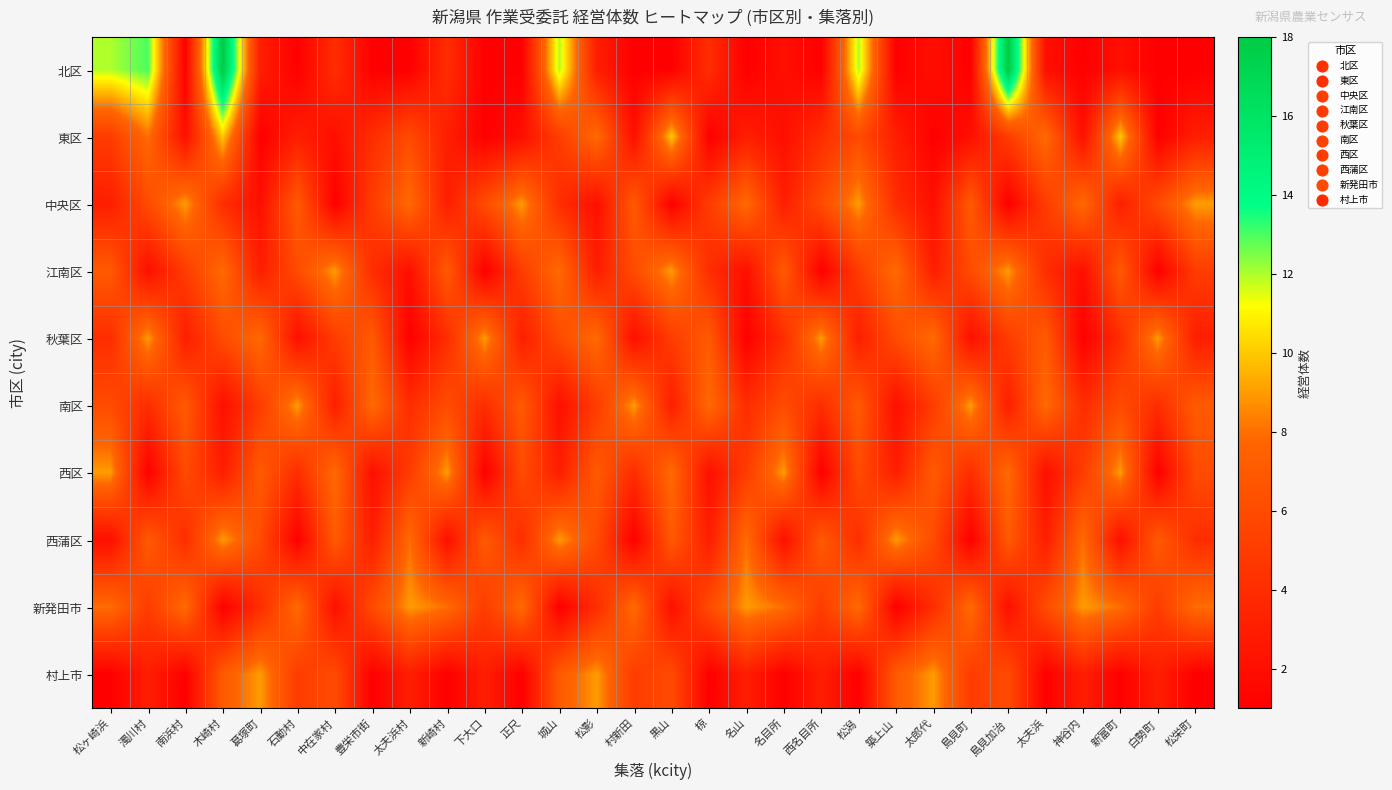

Reading left to right, extract all data points from this chart.

北区: 松ヶ崎浜=12	濁川村=13	南浜村=1	木崎村=18	葛塚町=3	石動村=1	中在家村=4	豊栄市街=1	太夫浜村=1	新崎村=4	下大口=1	正尺=1	城山=12	松影=3	村新田=1	黒山=1	椋=4	名山=1	名目所=2	西名目所=1	松潟=12	築上山=1	太郎代=2	島見町=1	島見加治=18	太夫浜=2	神谷内=1	新富町=2	白勢町=1	松栄町=1
東区: 松ヶ崎浜=5	濁川村=8	南浜村=2	木崎村=10	葛塚町=1	石動村=3	中在家村=2	豊栄市街=4	太夫浜村=6	新崎村=3	下大口=1	正尺=2	城山=5	松影=8	村新田=2	黒山=10	椋=1	名山=3	名目所=2	西名目所=4	松潟=6	築上山=3	太郎代=1	島見町=2	島見加治=5	太夫浜=8	神谷内=2	新富町=10	白勢町=1	松栄町=3
中央区: 松ヶ崎浜=3	濁川村=6	南浜村=9	木崎村=4	葛塚町=2	石動村=7	中在家村=1	豊栄市街=5	太夫浜村=8	新崎村=3	下大口=6	正尺=9	城山=4	松影=2	村新田=7	黒山=1	椋=5	名山=8	名目所=3	西名目所=6	松潟=9	築上山=4	太郎代=2	島見町=7	島見加治=1	太夫浜=5	神谷内=8	新富町=3	白勢町=6	松栄町=9
江南区: 松ヶ崎浜=7	濁川村=2	南浜村=5	木崎村=8	葛塚町=3	石動村=6	中在家村=9	豊栄市街=4	太夫浜村=2	新崎村=7	下大口=1	正尺=5	城山=8	松影=3	村新田=6	黒山=9	椋=4	名山=2	名目所=7	西名目所=1	松潟=5	築上山=8	太郎代=3	島見町=6	島見加治=9	太夫浜=4	神谷内=2	新富町=7	白勢町=1	松栄町=5
秋葉区: 松ヶ崎浜=4	濁川村=9	南浜村=3	木崎村=6	葛塚町=8	石動村=2	中在家村=5	豊栄市街=7	太夫浜村=1	新崎村=4	下大口=9	正尺=3	城山=6	松影=8	村新田=2	黒山=5	椋=7	名山=1	名目所=4	西名目所=9	松潟=3	築上山=6	太郎代=8	島見町=2	島見加治=5	太夫浜=7	神谷内=1	新富町=4	白勢町=9	松栄町=3
南区: 松ヶ崎浜=6	濁川村=4	南浜村=7	木崎村=2	葛塚町=5	石動村=9	中在家村=3	豊栄市街=8	太夫浜村=4	新崎村=6	下大口=4	正尺=7	城山=2	松影=5	村新田=9	黒山=3	椋=8	名山=4	名目所=6	西名目所=4	松潟=7	築上山=2	太郎代=5	島見町=9	島見加治=3	太夫浜=8	神谷内=4	新富町=6	白勢町=4	松栄町=7
西区: 松ヶ崎浜=9	濁川村=1	南浜村=6	木崎村=3	葛塚町=7	石動村=4	中在家村=8	豊栄市街=2	太夫浜村=5	新崎村=9	下大口=1	正尺=6	城山=3	松影=7	村新田=4	黒山=8	椋=2	名山=5	名目所=9	西名目所=1	松潟=6	築上山=3	太郎代=7	島見町=4	島見加治=8	太夫浜=2	神谷内=5	新富町=9	白勢町=1	松栄町=6
西蒲区: 松ヶ崎浜=2	濁川村=7	南浜村=4	木崎村=9	葛塚町=6	石動村=1	中在家村=7	豊栄市街=3	太夫浜村=8	新崎村=2	下大口=7	正尺=4	城山=9	松影=6	村新田=1	黒山=7	椋=3	名山=8	名目所=2	西名目所=7	松潟=4	築上山=9	太郎代=6	島見町=1	島見加治=7	太夫浜=3	神谷内=8	新富町=2	白勢町=7	松栄町=4
新発田市: 松ヶ崎浜=8	濁川村=5	南浜村=8	木崎村=1	葛塚町=4	石動村=8	中在家村=2	豊栄市街=6	太夫浜村=9	新崎村=8	下大口=5	正尺=8	城山=1	松影=4	村新田=8	黒山=2	椋=6	名山=9	名目所=8	西名目所=5	松潟=8	築上山=1	太郎代=4	島見町=8	島見加治=2	太夫浜=6	神谷内=9	新富町=8	白勢町=5	松栄町=8
村上市: 松ヶ崎浜=1	濁川村=3	南浜村=1	木崎村=7	葛塚町=9	石動村=5	中在家村=6	豊栄市街=1	太夫浜村=3	新崎村=1	下大口=3	正尺=1	城山=7	松影=9	村新田=5	黒山=6	椋=1	名山=3	名目所=1	西名目所=3	松潟=1	築上山=7	太郎代=9	島見町=5	島見加治=6	太夫浜=1	神谷内=3	新富町=1	白勢町=3	松栄町=1